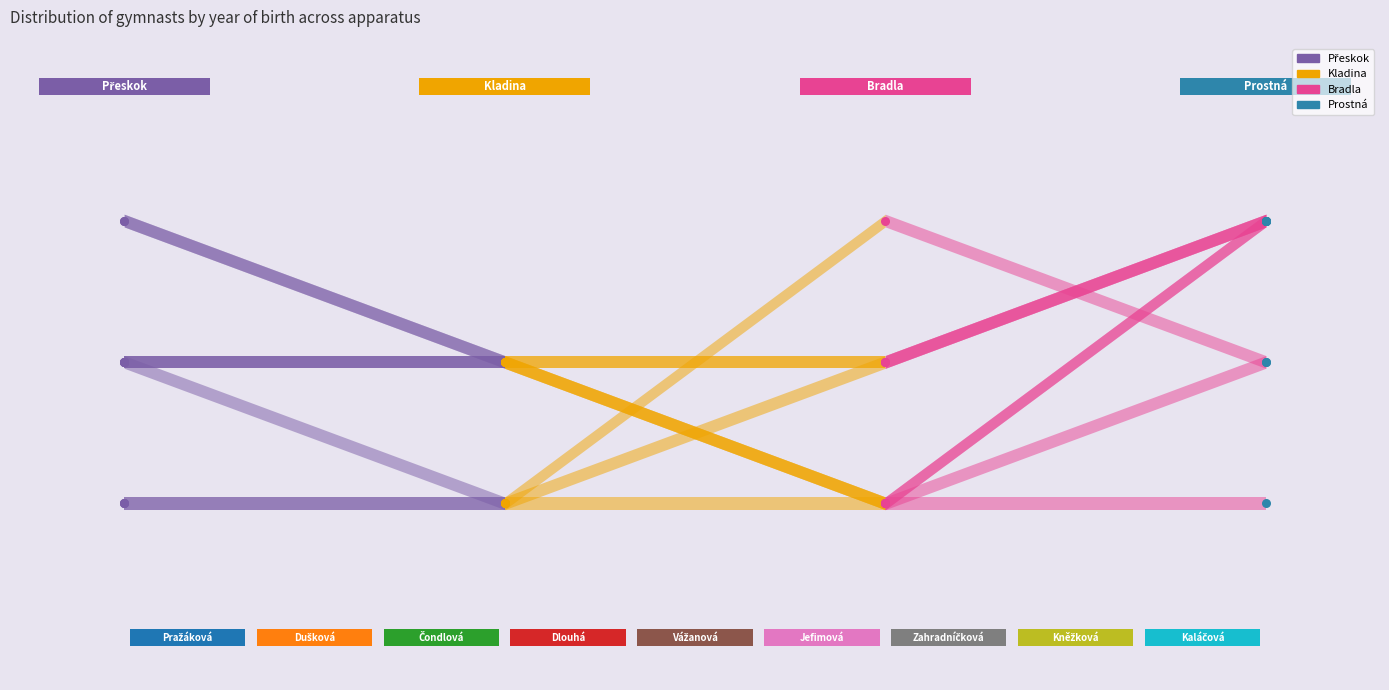

Which series reaches the minimum Y coordinate?

Přeskok